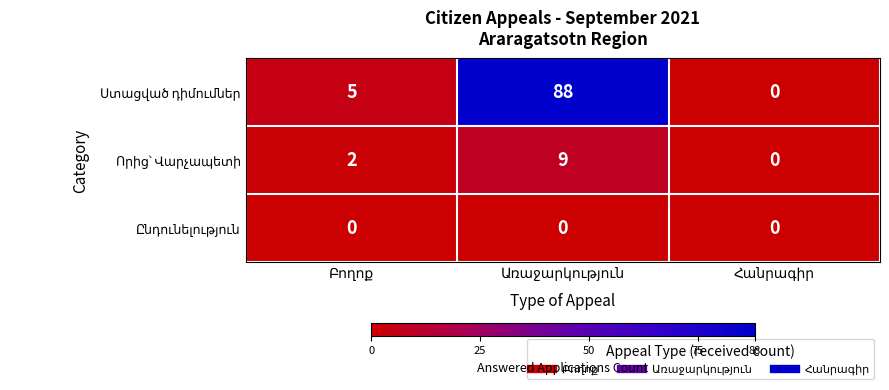

What is the greatest value displayed?

88